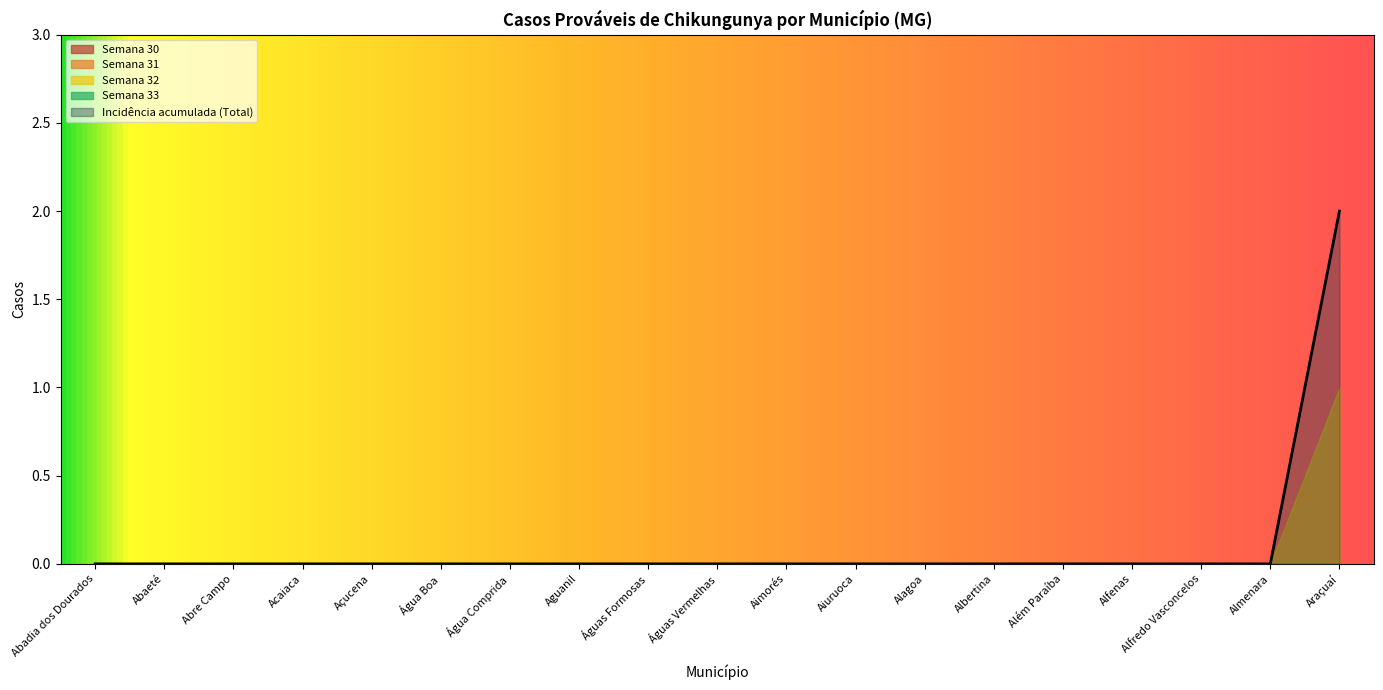

Rank the categories by value from highest to lowest.

Araçuaí, Abadia dos Dourados, Abaeté, Abre Campo, Acaiaca, Açucena, Água Boa, Água Comprida, Aguanil, Águas Formosas, Águas Vermelhas, Aimorés, Aiuruoca, Alagoa, Albertina, Além Paraíba, Alfenas, Alfredo Vasconcelos, Almenara